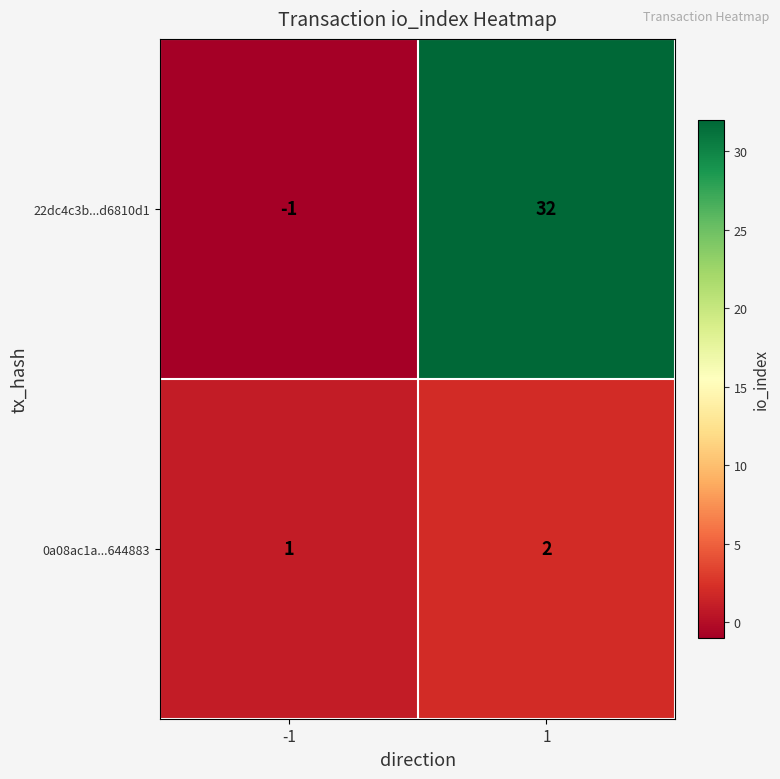

Which series has the largest range (max minus min)?

22dc4c3b...d6810d1